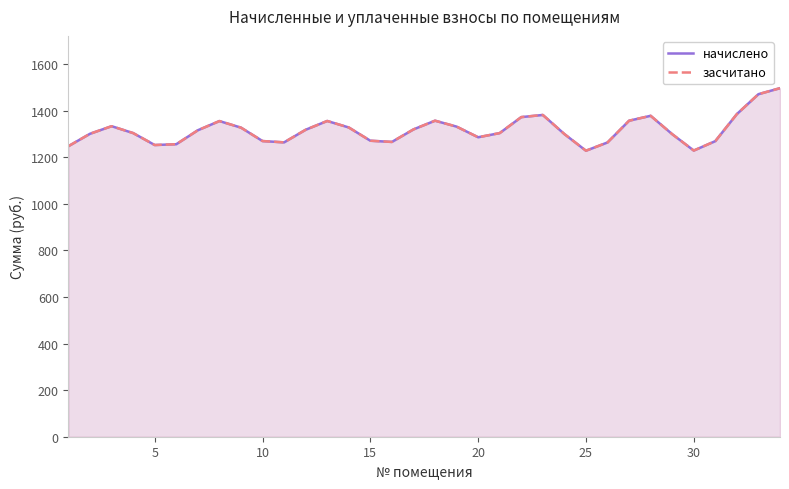

Which series changed the most between 5 and 31?

начислено